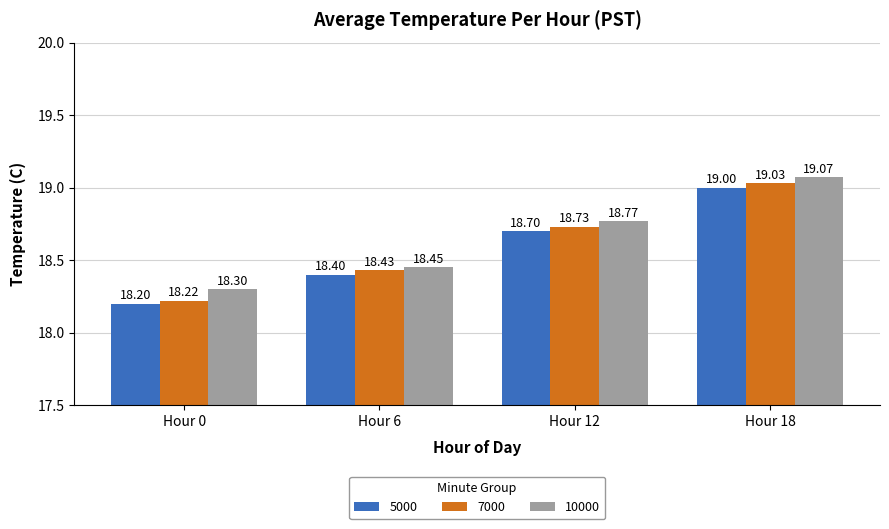

Rank the series by their maximum value, from lowest to highest.

5000, 7000, 10000